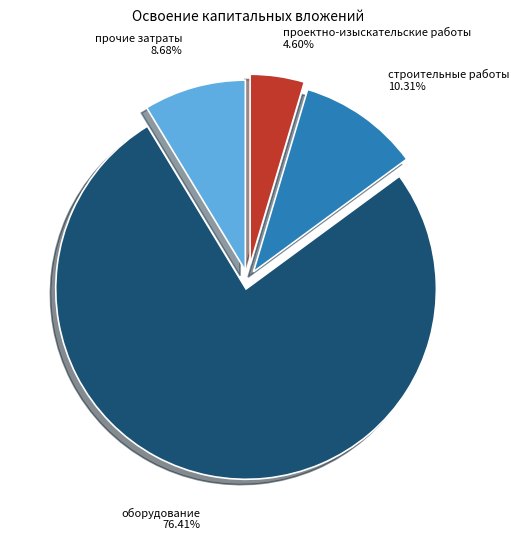

True or false: строительные работы accounts for 10% of the total.

True